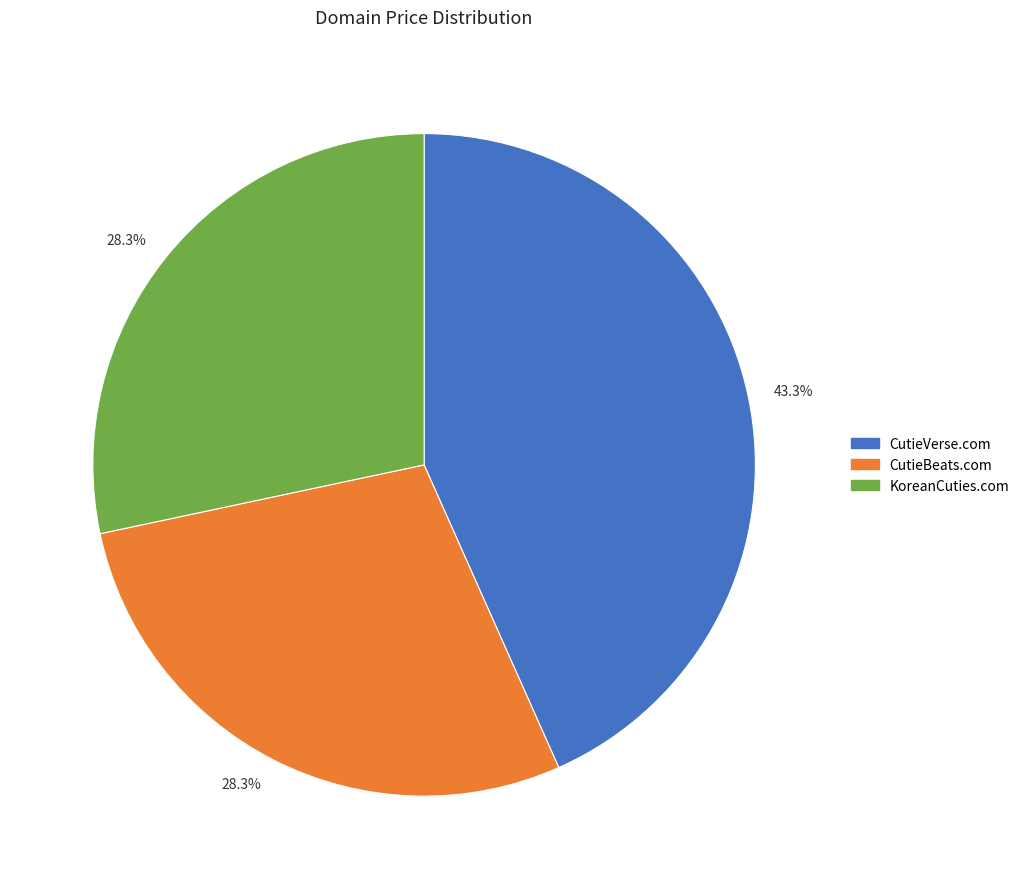

How many segments does this pie chart have?

3